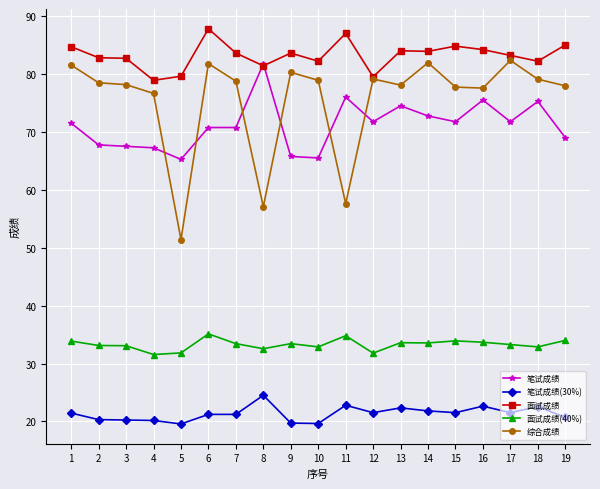

What is the difference between the highest and lowest values at 17?

61.7